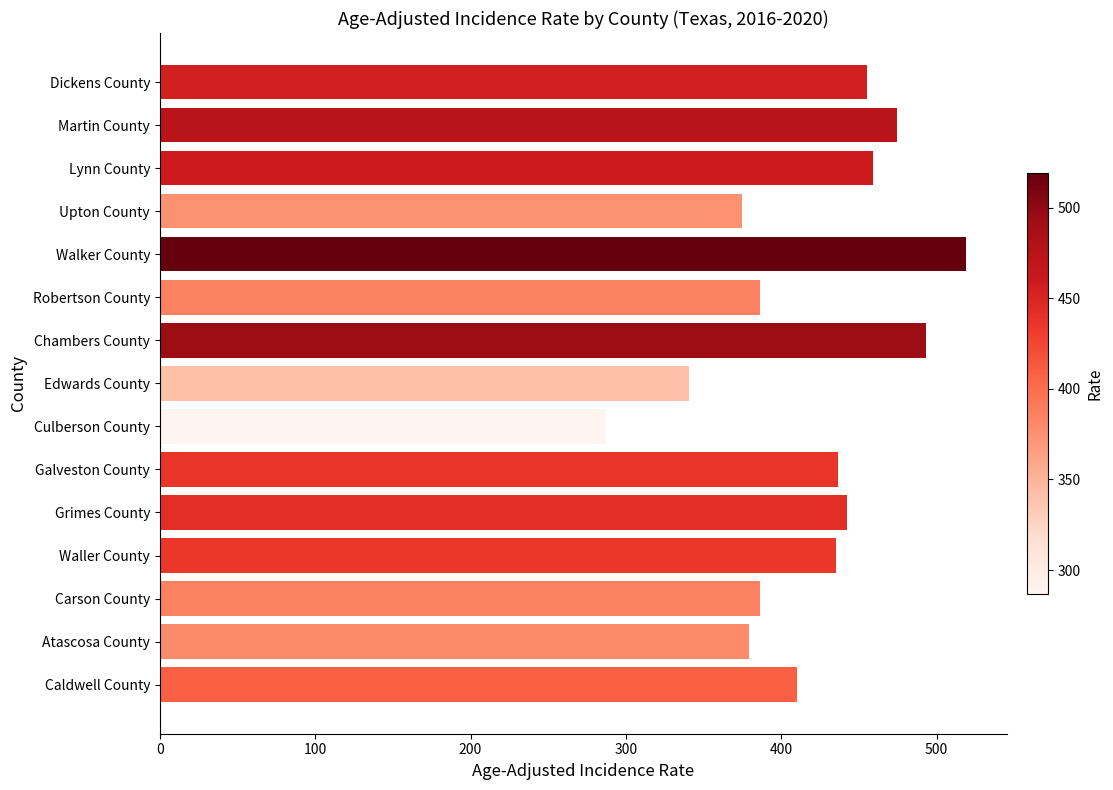

Are the bars horizontal?

Yes